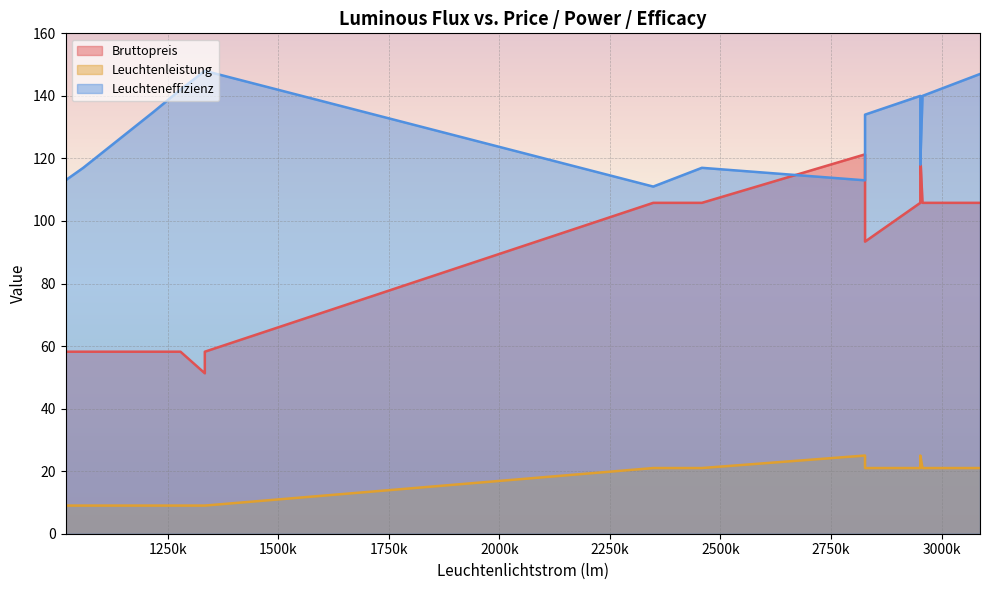

Is it true that Bruttopreis equals 93.4 at 2827?

True